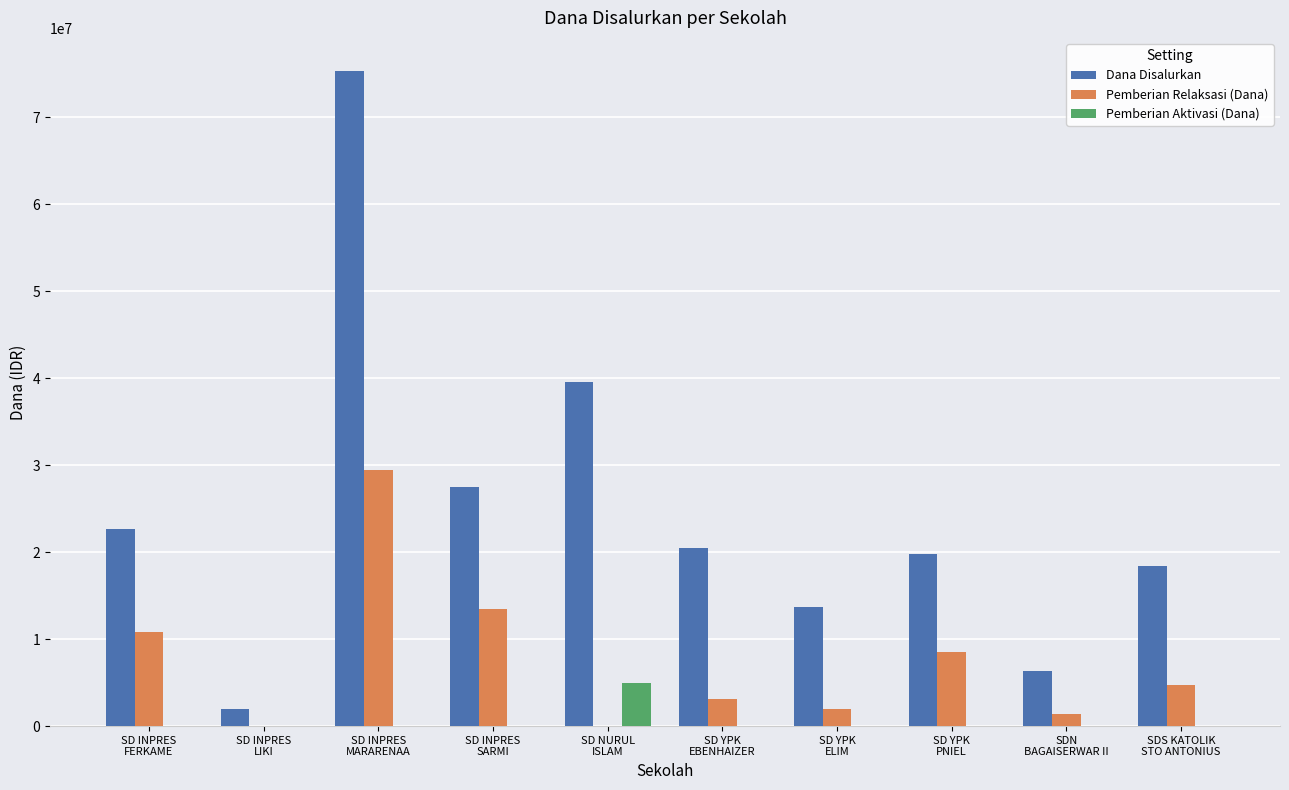

Does the chart contain stacked bars?

No